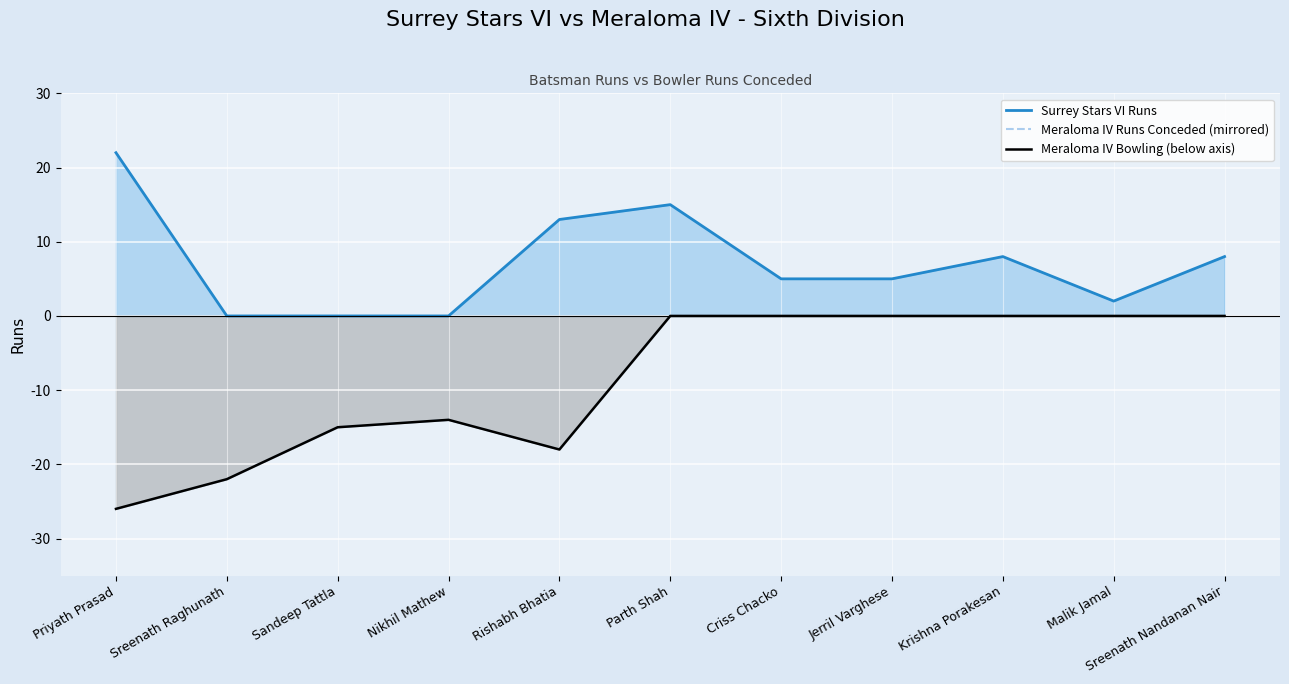

What is the average value of the Surrey Stars VI Runs series?

7